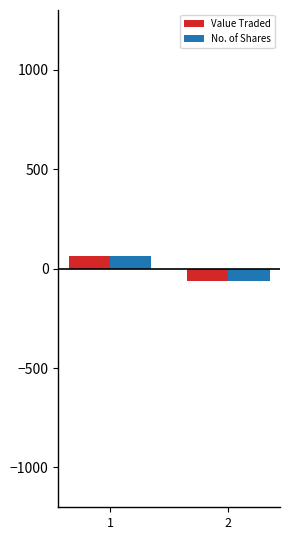

At which category is the sum across all series the highest?

1